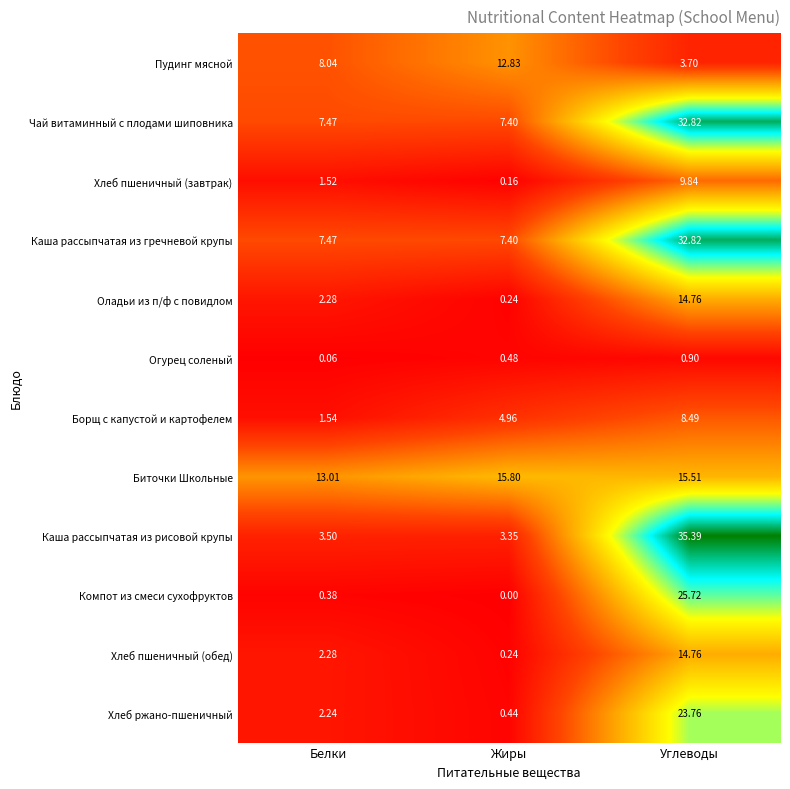

At which category is the sum across all series the highest?

Углеводы